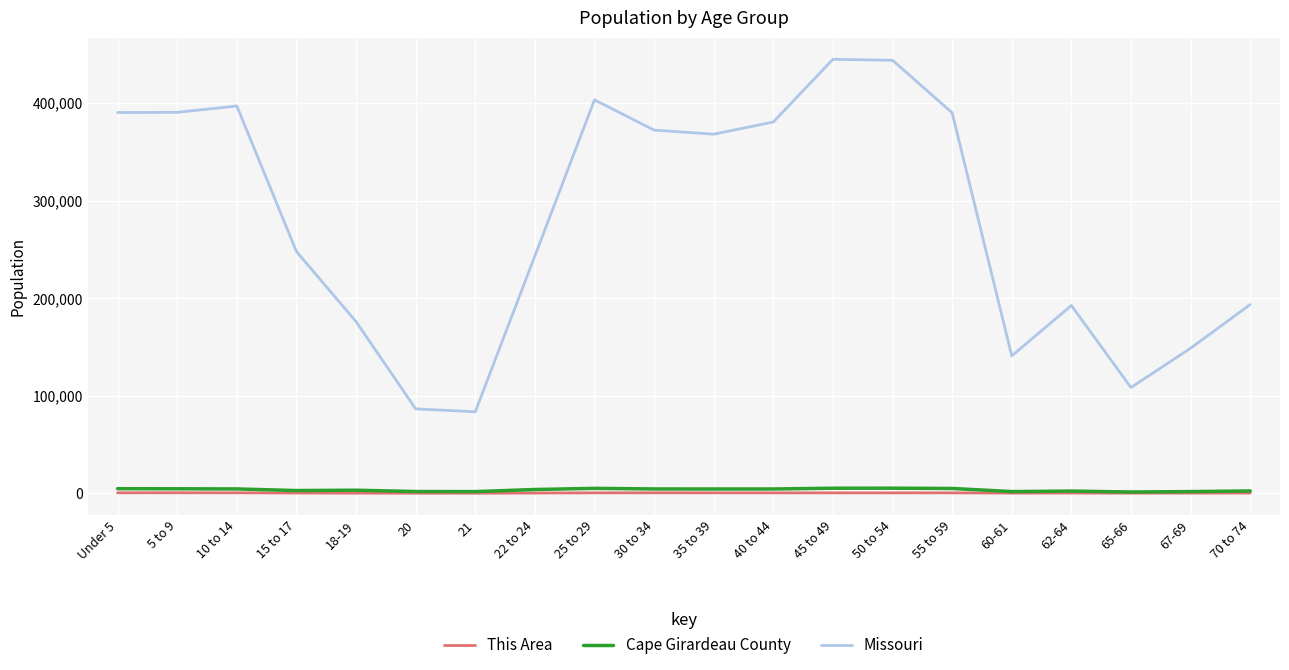

Which series has the widest spread of values?

Missouri